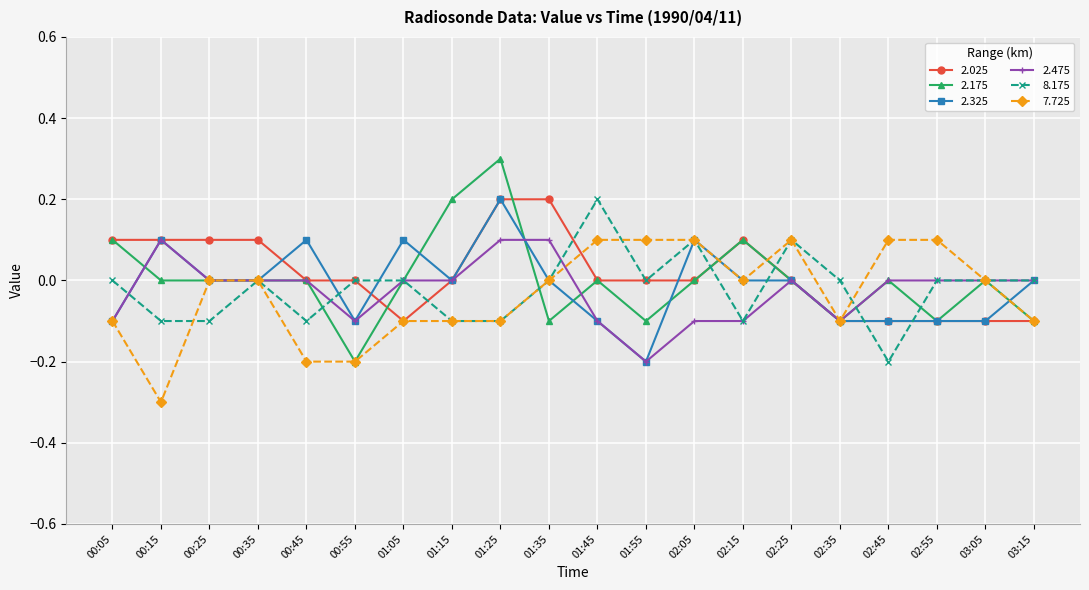

Where does the 2.025 series first go above 0?

00:05